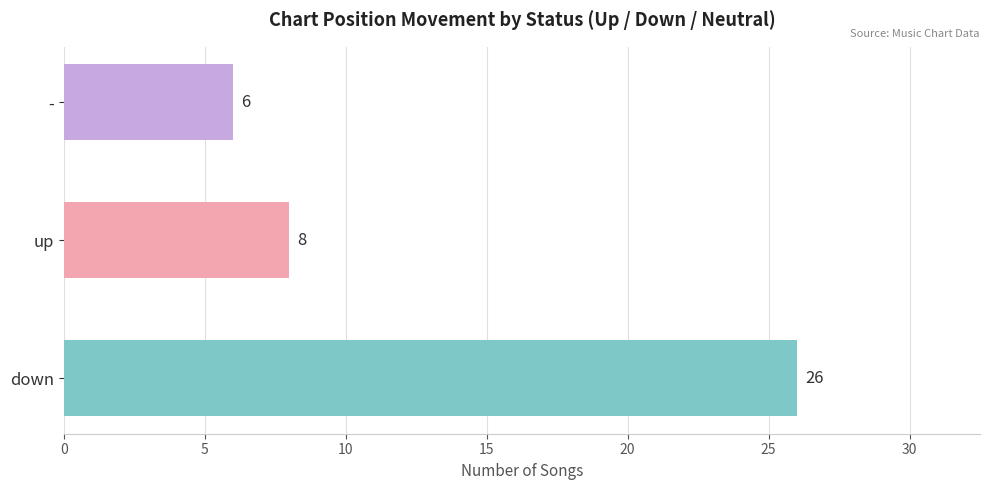

At which category does the chart reach its peak across all series?

down